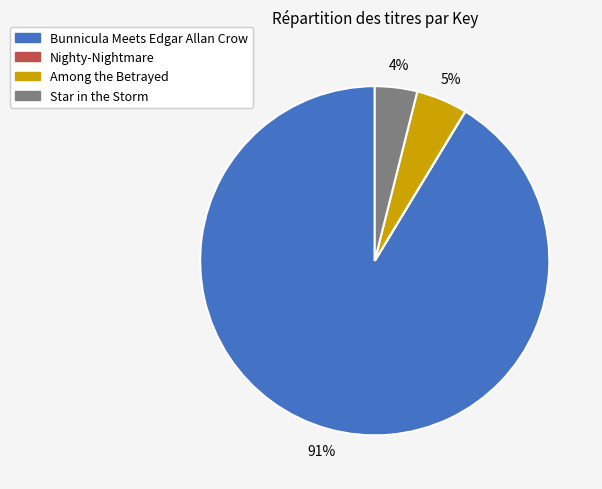

To the nearest percent, what is the average slice percentage?

25%